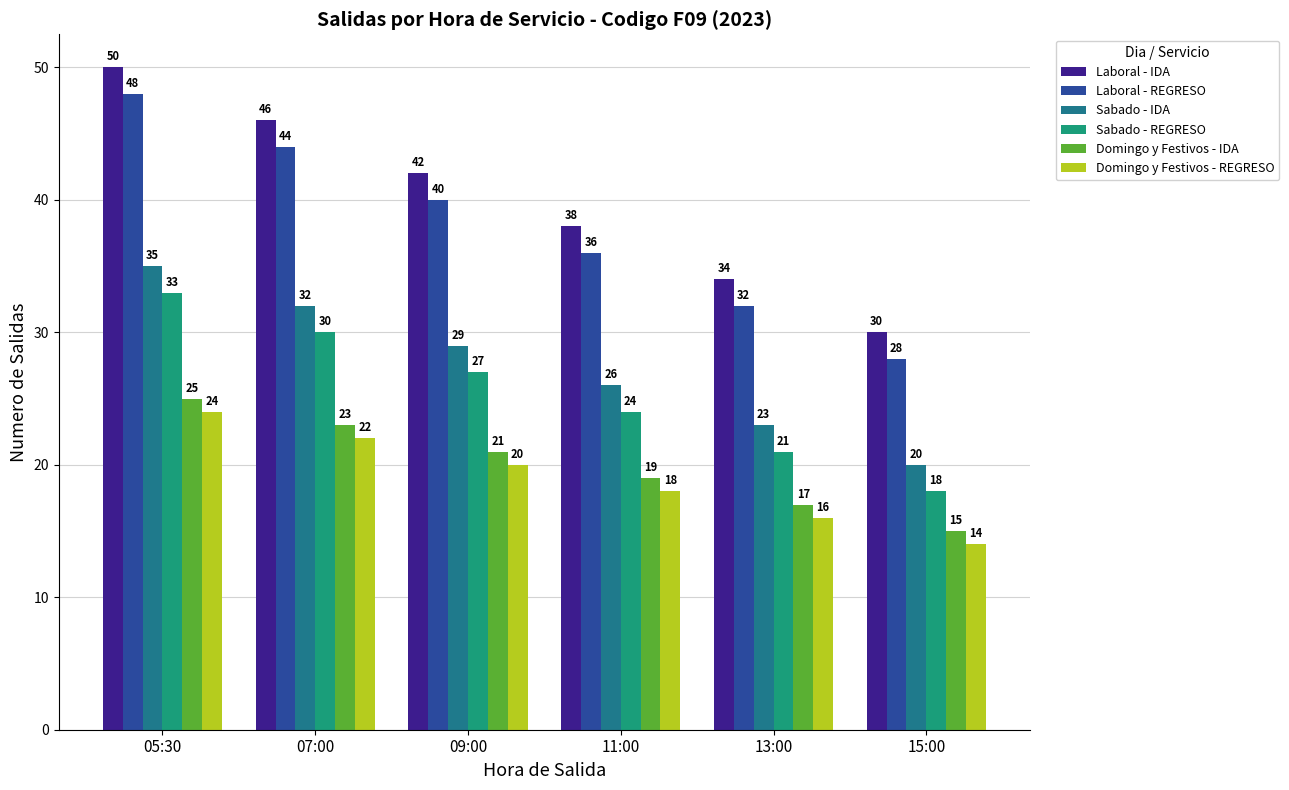

What is the minimum value for Laboral - IDA?

30